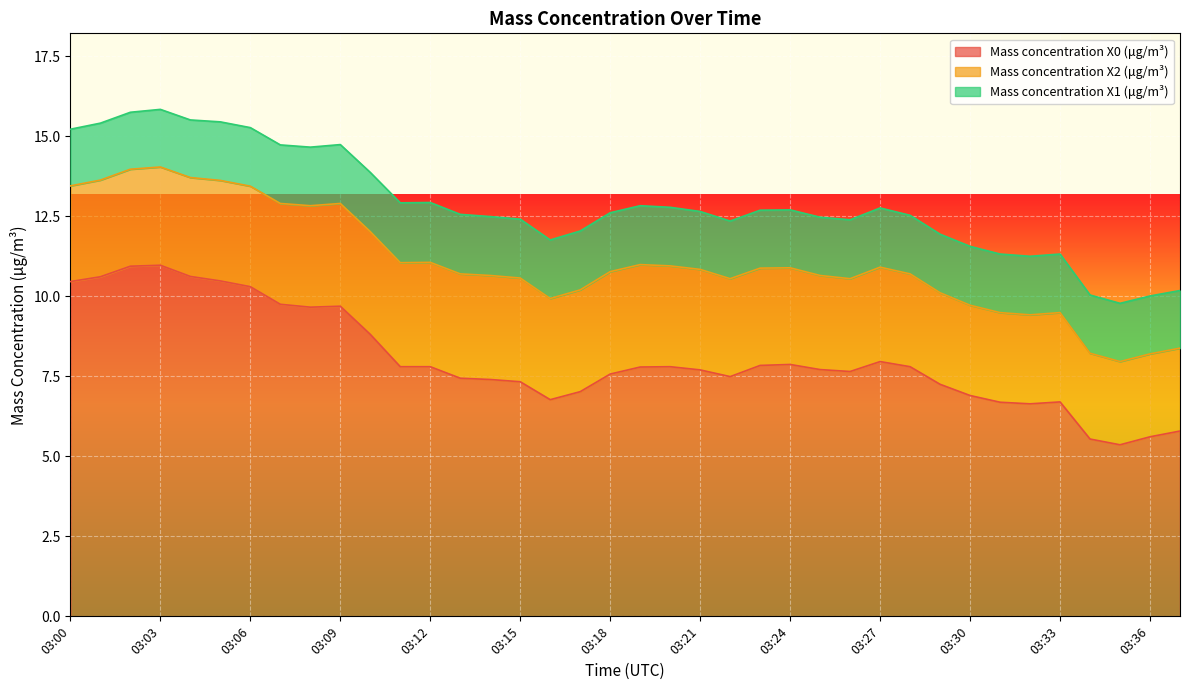

At which label is Mass concentration X0 (μg/m³) closest to 8?

03:27